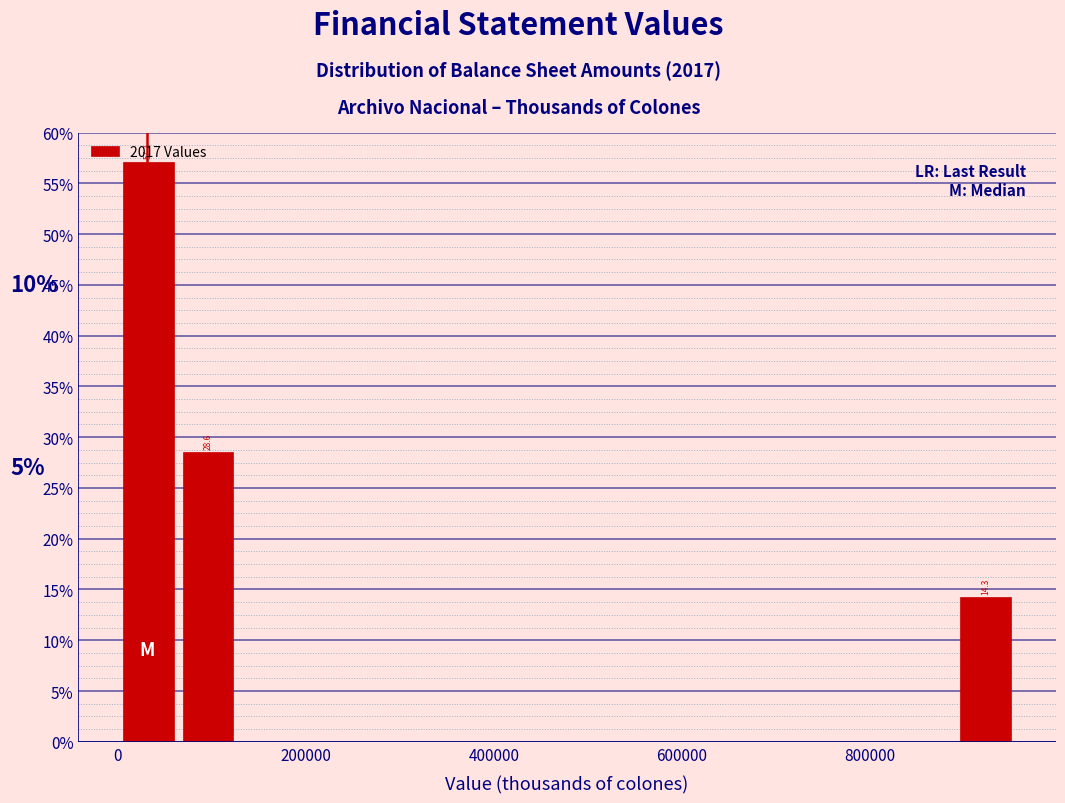

Read against the x-axis, roughly where is the centre of the tallest bar?

40000